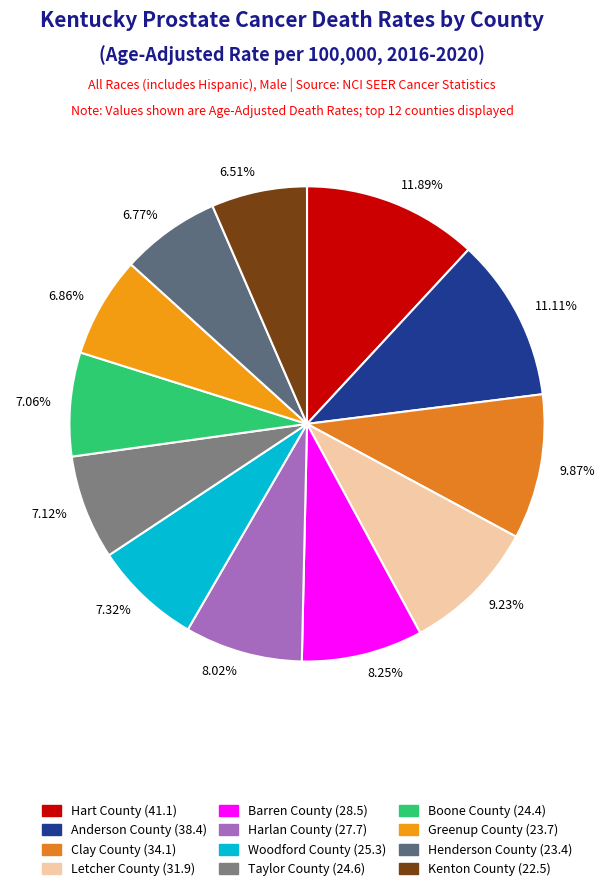

How many segments does this pie chart have?

12